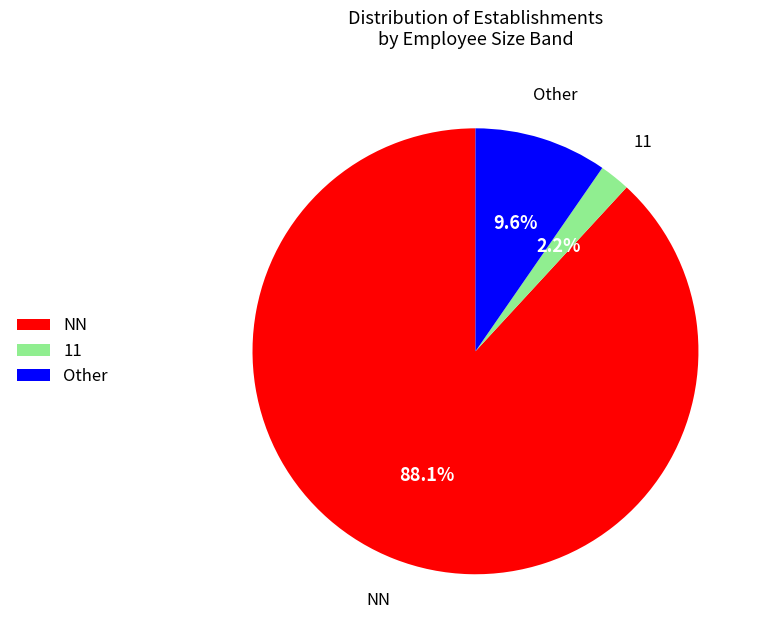

What is the ratio of the value at NN to the value at Other?

9.2